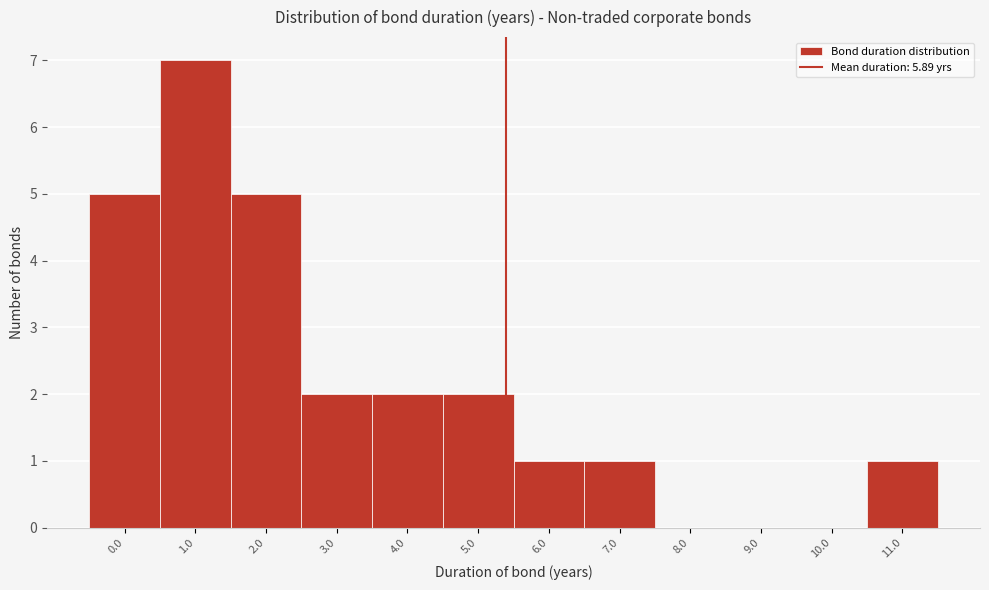

Reading left to right, list all the values displayed in this chart.

0.0=5	1.0=7	2.0=5	3.0=2	4.0=2	5.0=2	6.0=1	7.0=1	8.0=0	9.0=0	10.0=0	11.0=1